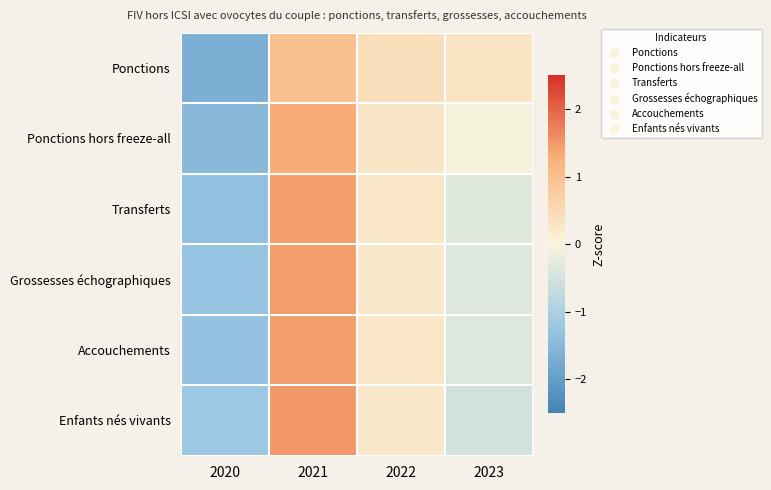

What is the minimum value shown in the chart?

-1.7